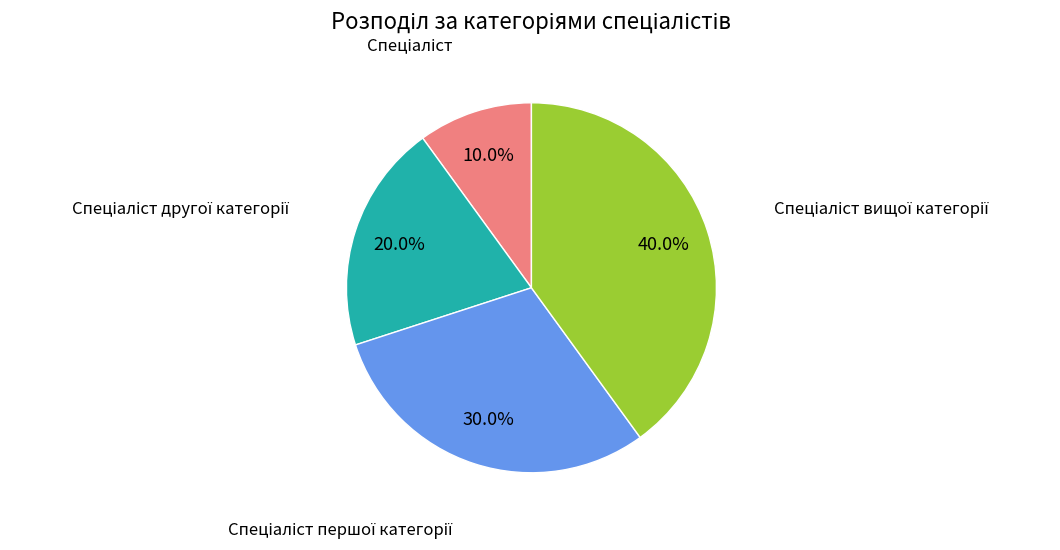

How many slices are in this pie chart?

4